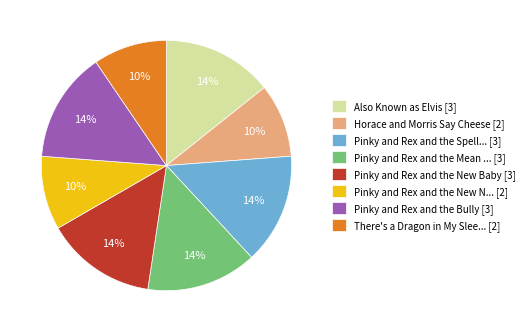

To the nearest percent, what is the combined percentage of Horace and Morris Say Cheese [2] and Also Known as Elvis [3]?

24%